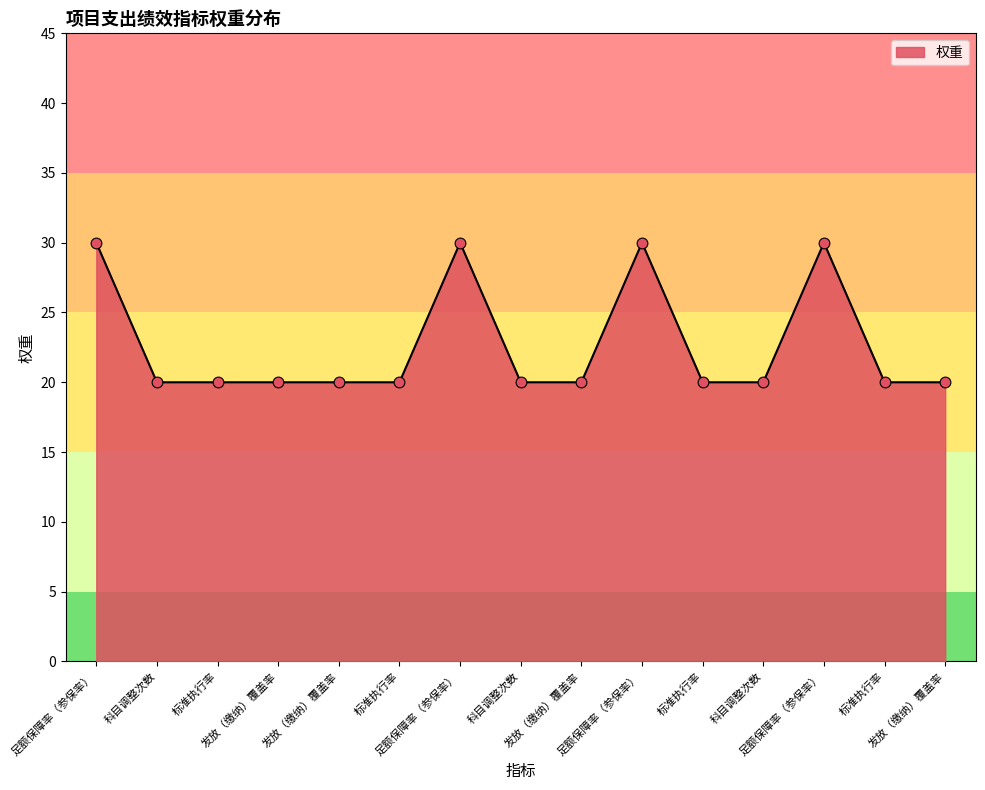

Approximately how many times larger is the value at 足额保障率（参保率） compared to 科目调整次数?

1.5